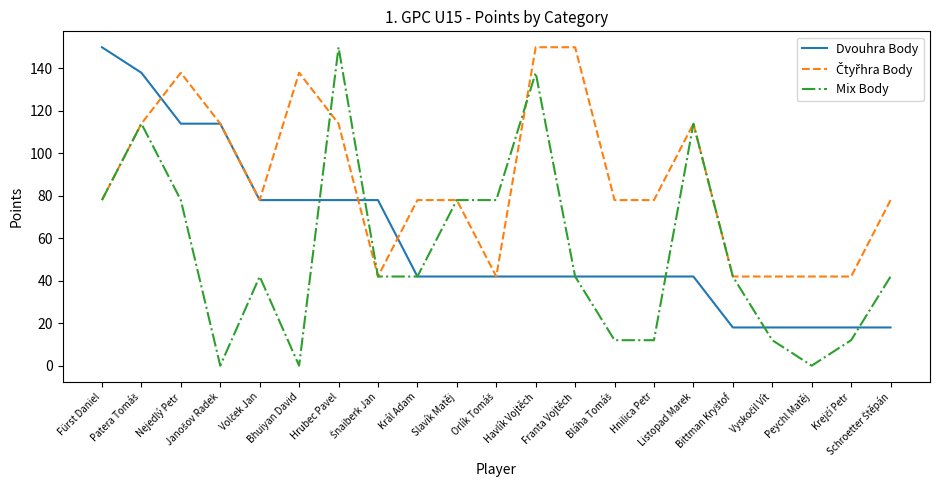

Which series has the largest range (max minus min)?

Mix Body